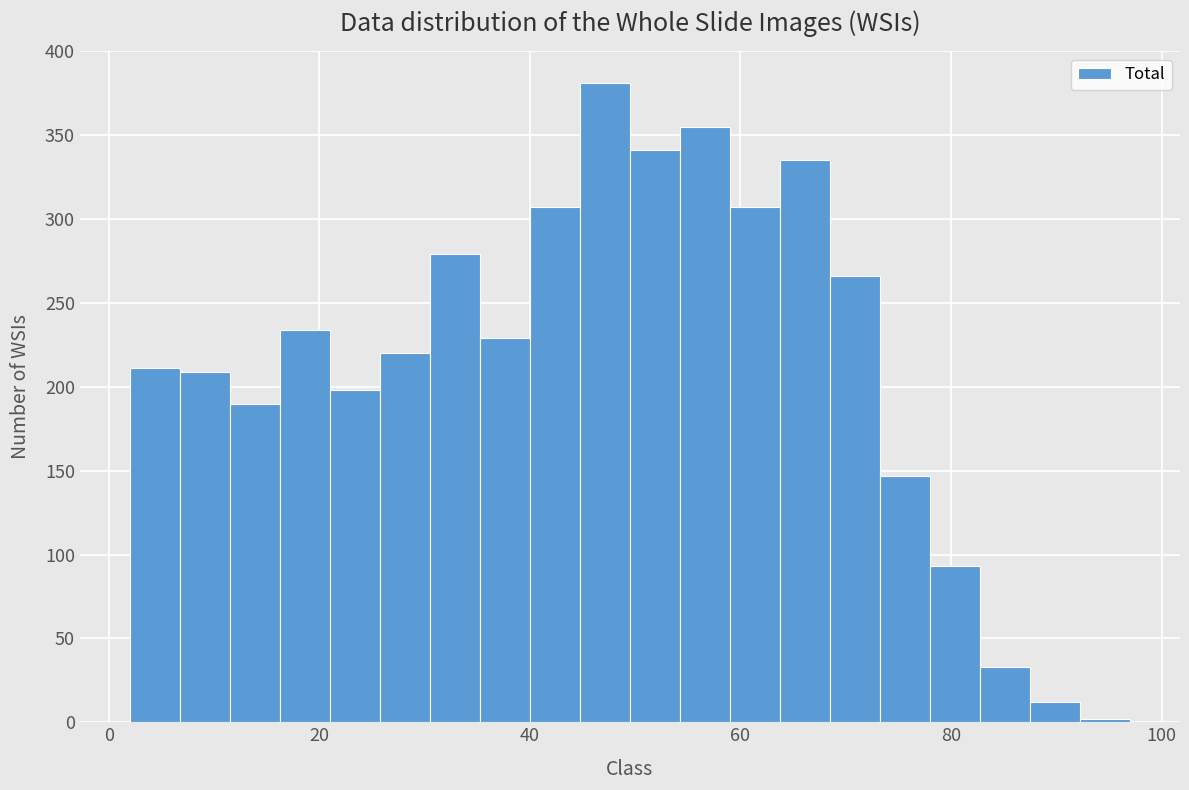

Around what value on the x-axis is the tallest bar? Give the approximate position of its centre, as read against the axis.

48